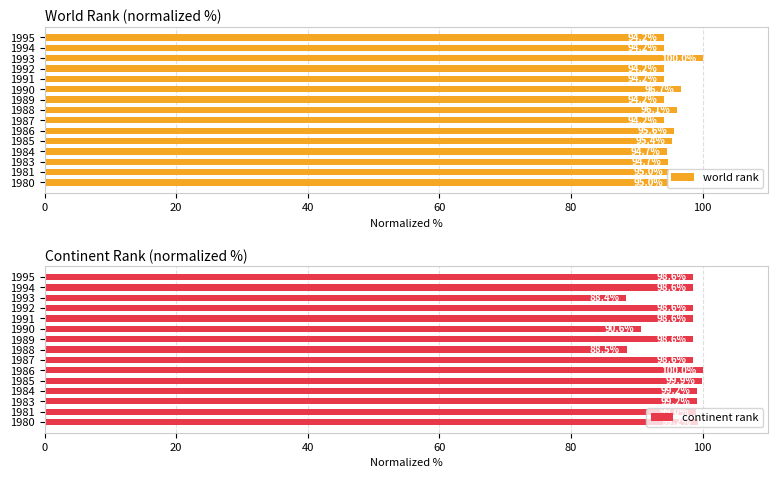

At how many categories does at least one series exceed 90?

15